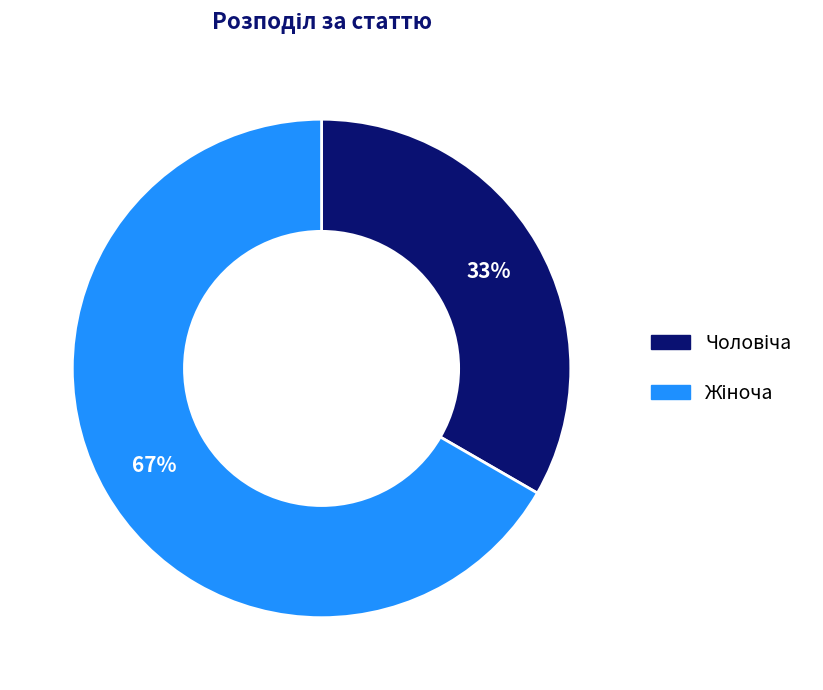

How many slices are in this pie chart?

2